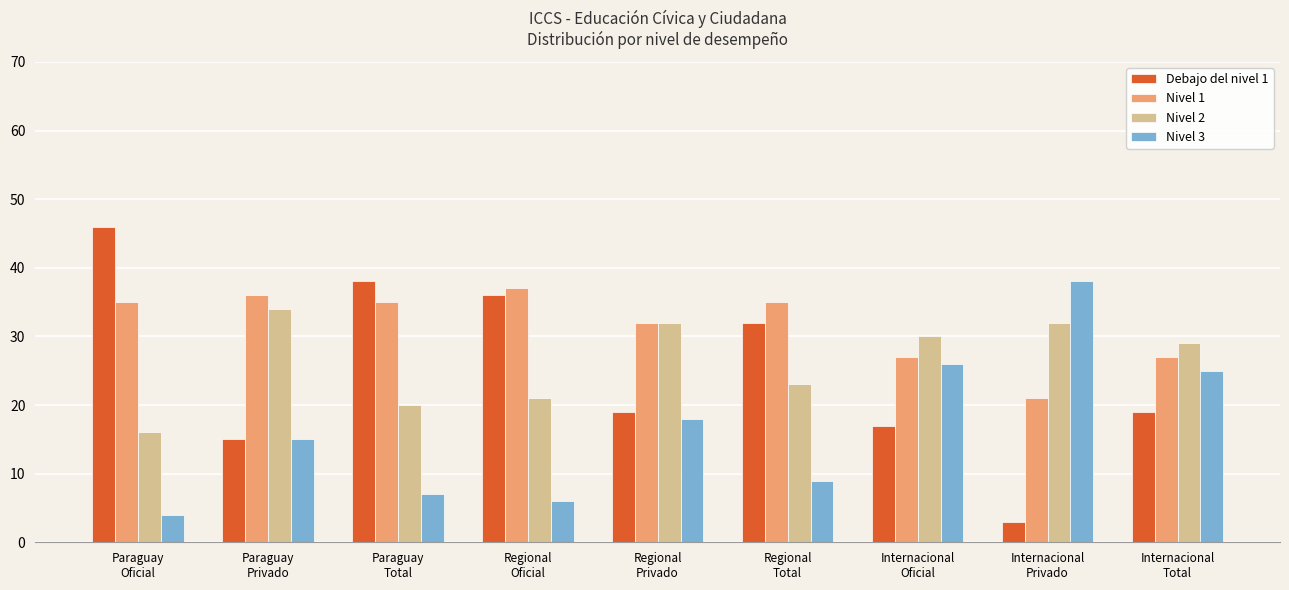

At how many categories does at least one series exceed 22?

9